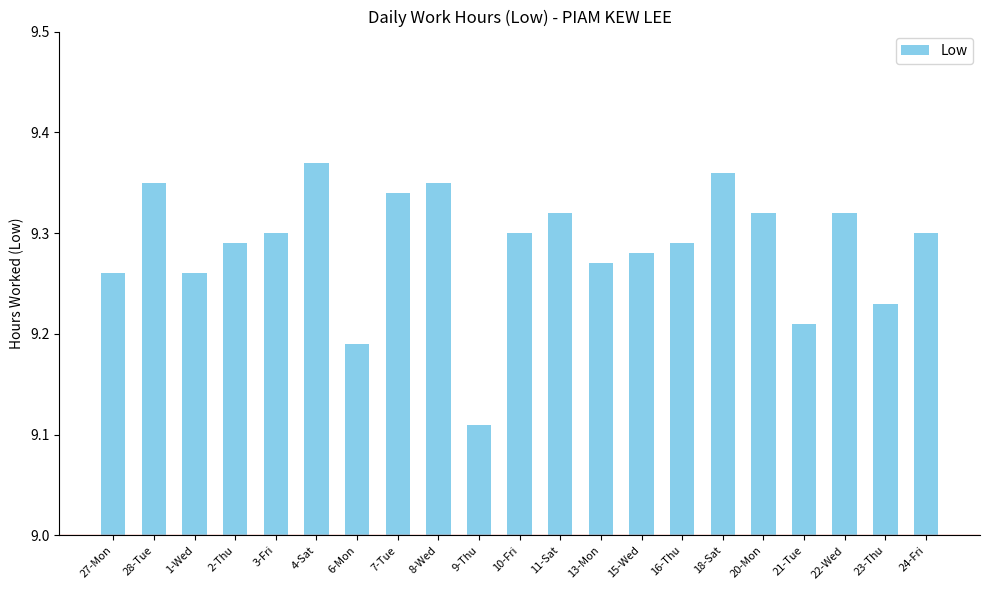

Where is the data nearest to the value 9?

9-Thu